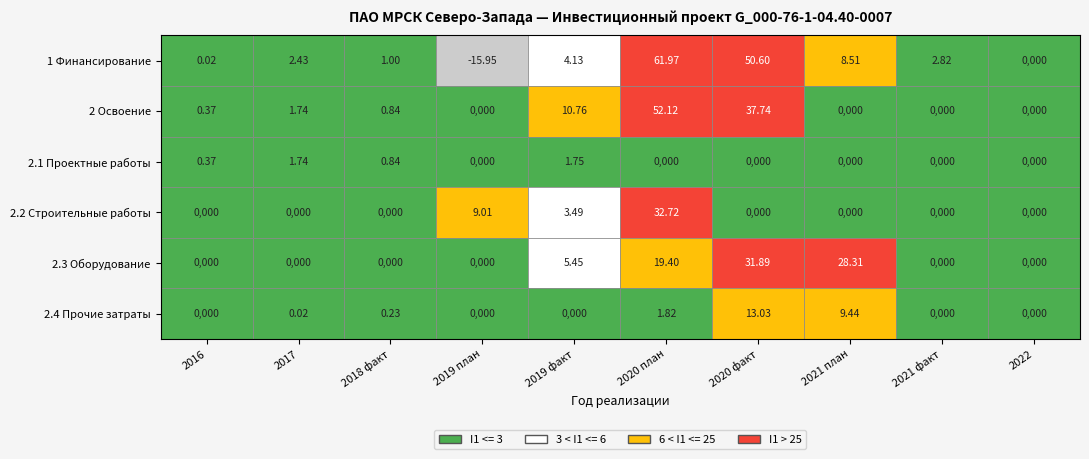

Is it true that 2 Освоение equals -33.6 at 2019 план?

False